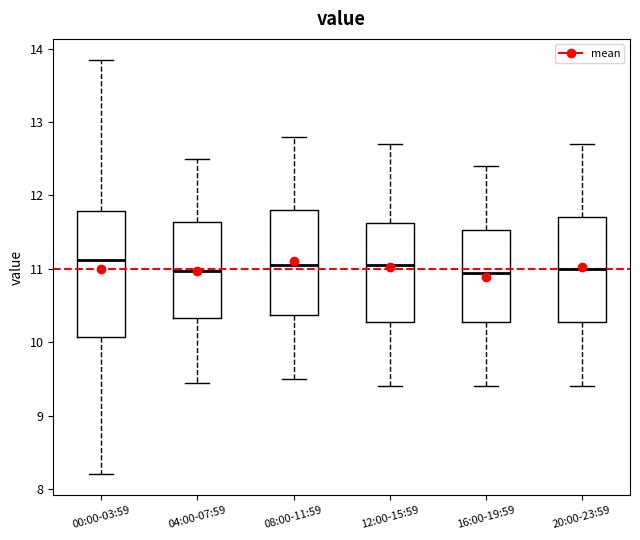

Reading left to right, read every box against the y-axis: the position of its median line, the range the box covers, and the ends of its whiskers. The values are not printed on the chart, so give them approximately, as read against the axis.

00:00-03:59: median 11.1, box 10.1 to 11.8, whiskers 8.2 to 13.9
04:00-07:59: median 11.0, box 10.3 to 11.6, whiskers 9.5 to 12.5
08:00-11:59: median 11.1, box 10.4 to 11.8, whiskers 9.5 to 12.8
12:00-15:59: median 11.1, box 10.3 to 11.6, whiskers 9.4 to 12.7
16:00-19:59: median 11.0, box 10.3 to 11.5, whiskers 9.4 to 12.4
20:00-23:59: median 11.0, box 10.3 to 11.7, whiskers 9.4 to 12.7